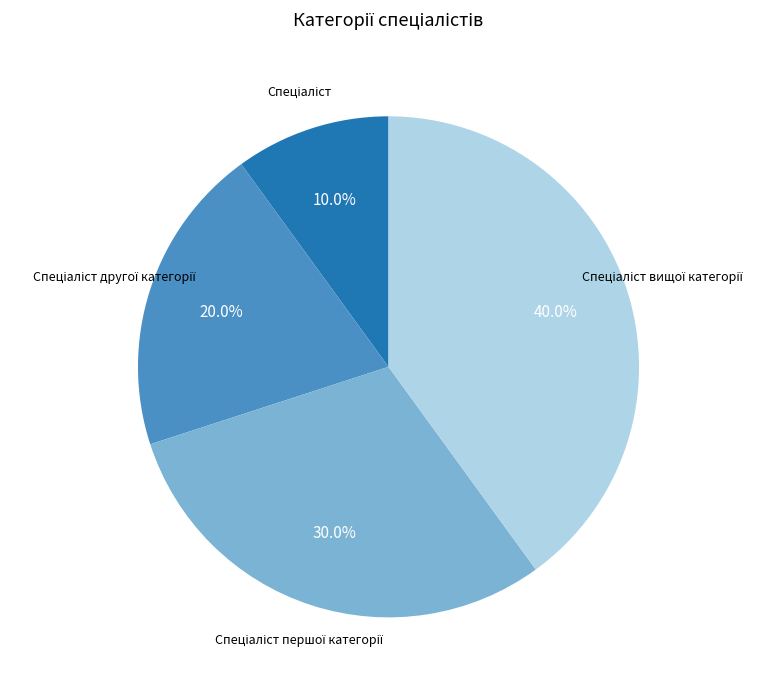

To the nearest percent, what is the difference between the largest and smallest slice percentages?

30%